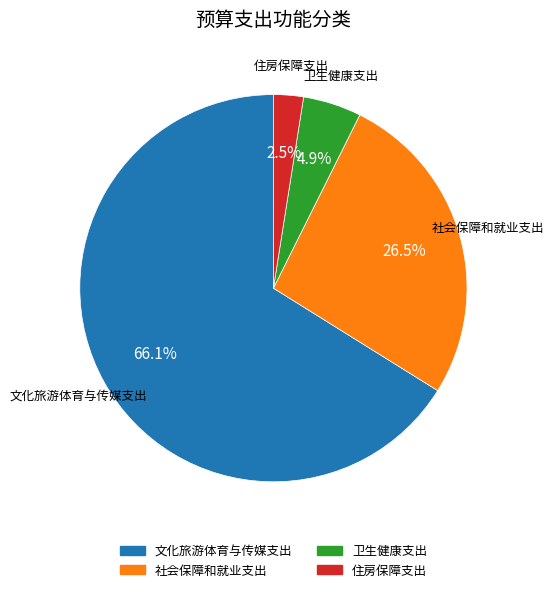

Between 住房保障支出 and 文化旅游体育与传媒支出, which is larger?

文化旅游体育与传媒支出